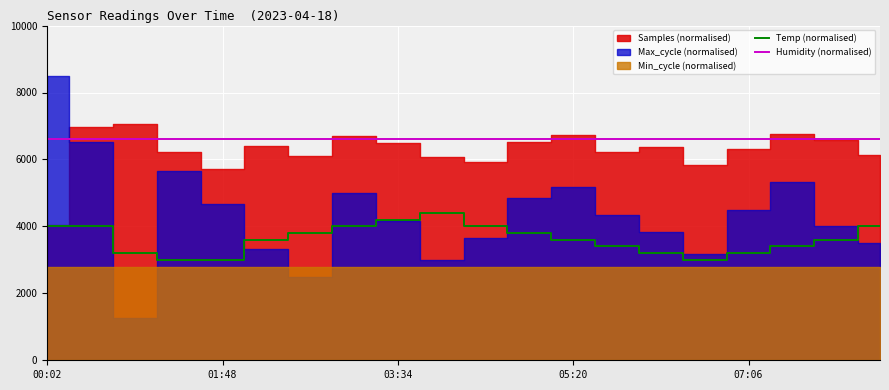

What is the lowest value of the Temp (normalised) series?

3000.0